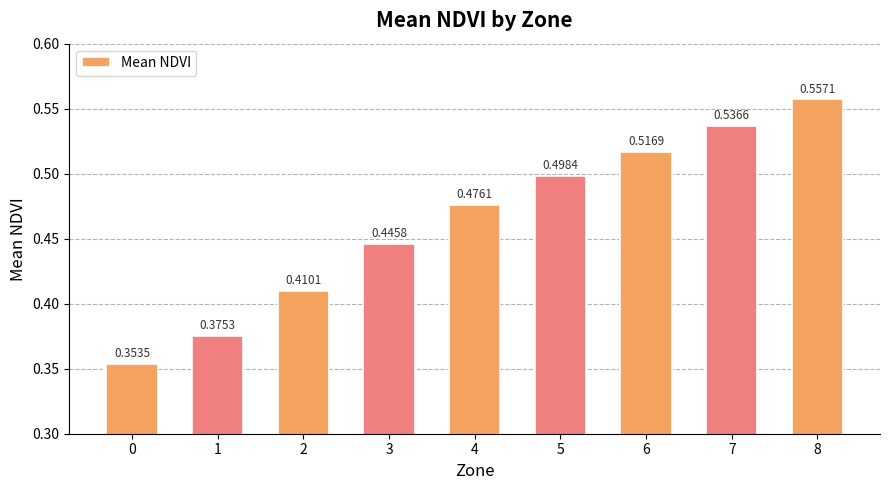

List the labels in order of value, smallest first.

0, 1, 2, 3, 4, 5, 6, 7, 8